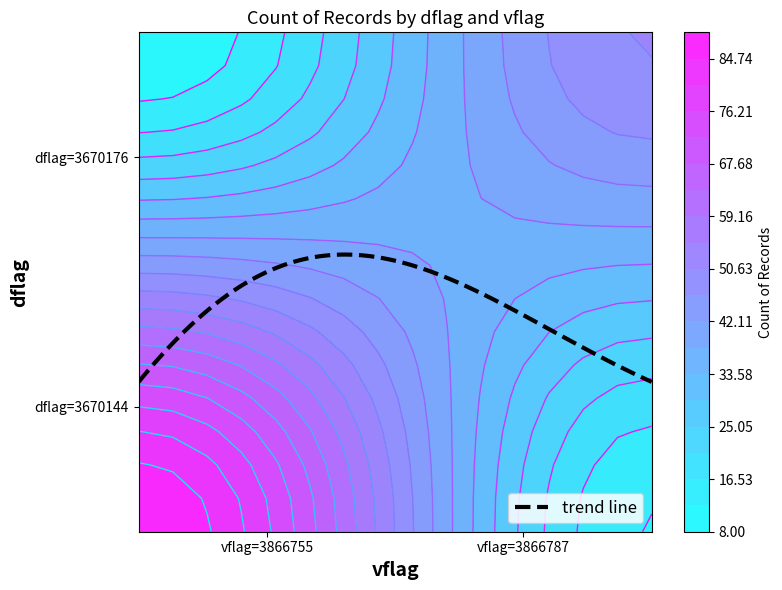

Where is the data nearest to the value 48?

3670176_3866787